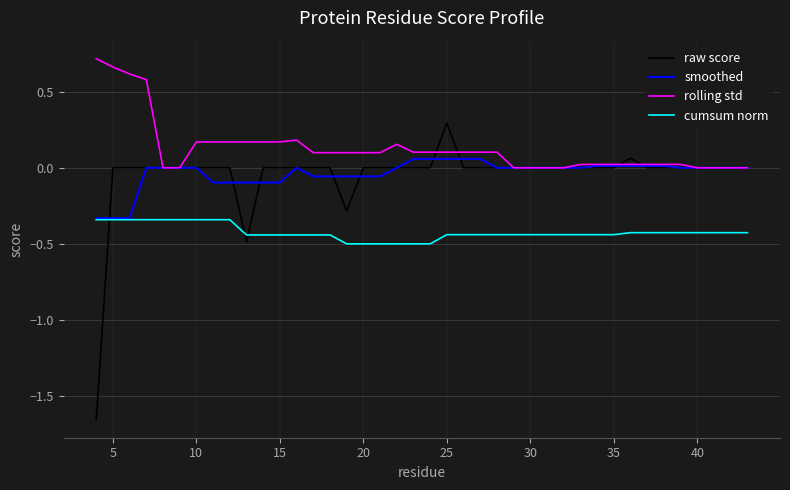

Rank the series by their maximum value, from lowest to highest.

cumsum norm, smoothed, raw score, rolling std